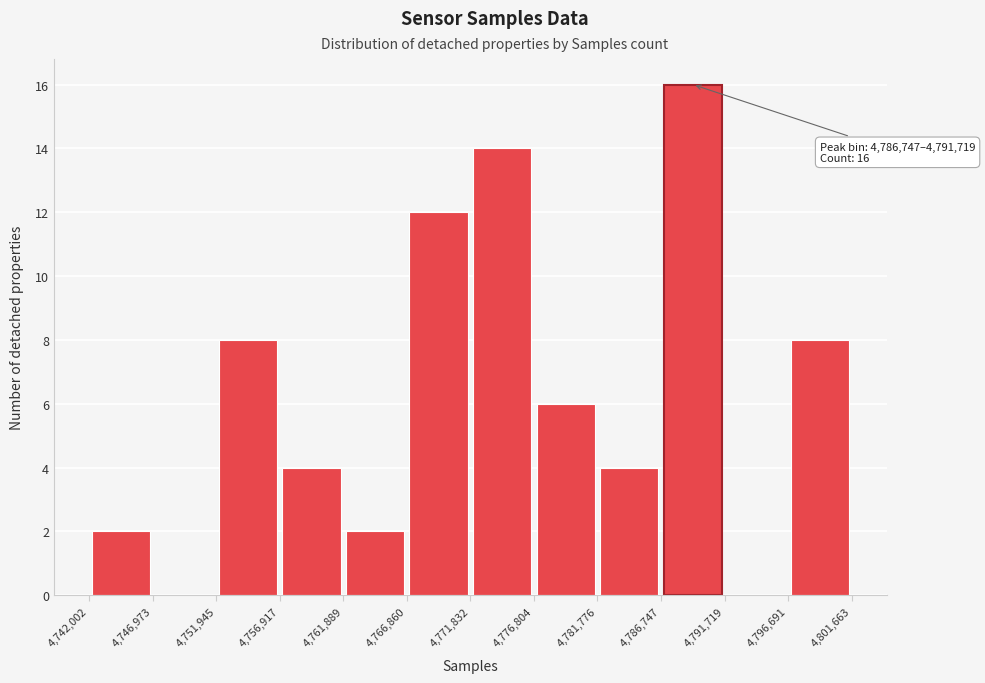

Which range on the x-axis has the tallest bar?

4,786,747 to 4,791,719